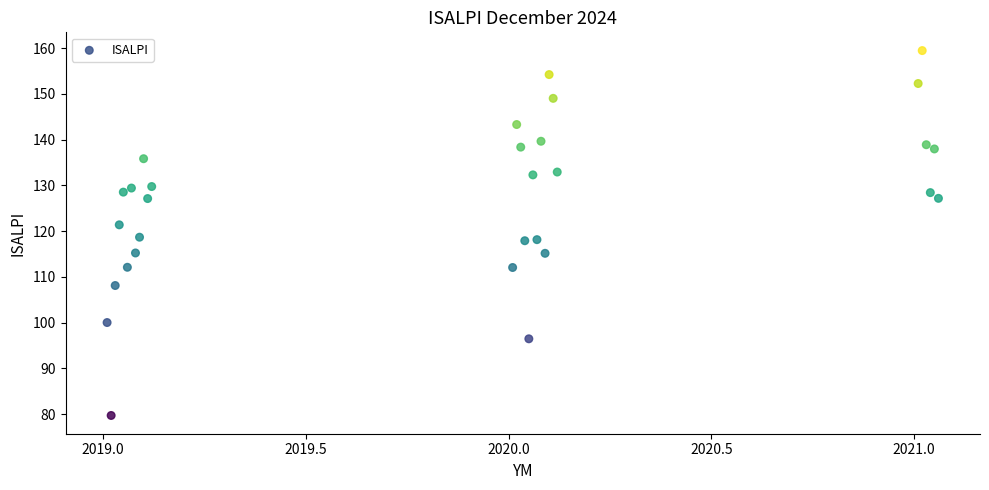

What is the range of Y values (max minus min)?

79.8